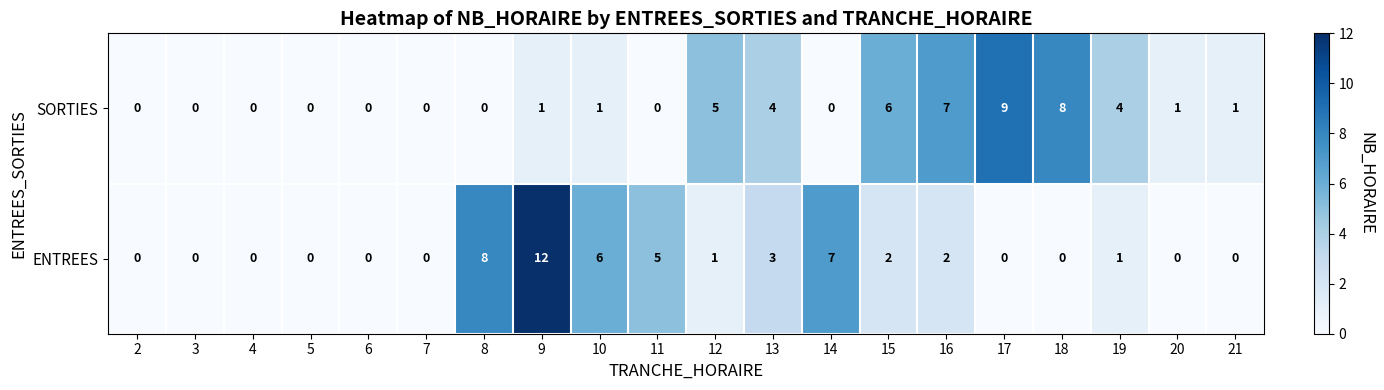

What is the difference between the SORTIES values at 21 and 15?

5